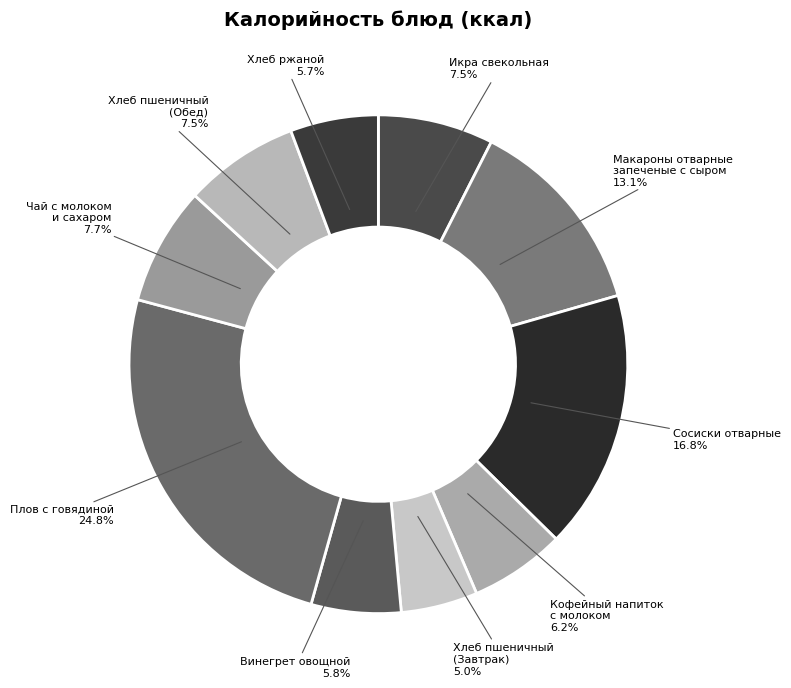

The Хлеб ржаной slice represents 1% of the pie. True or false?

False